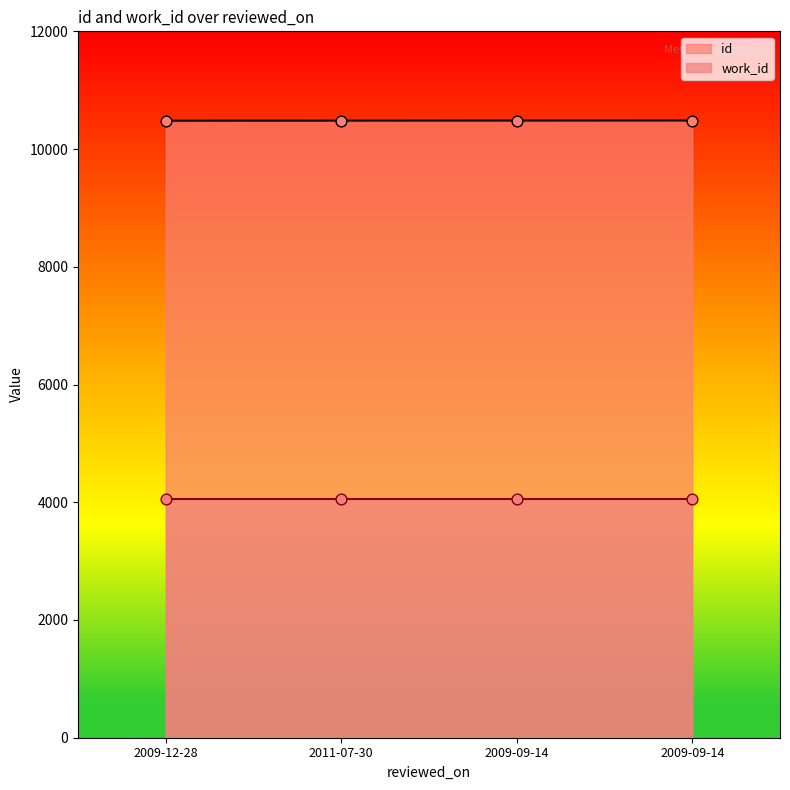

What is the change in value from 2009-12-28 to 2009-09-14?

+3